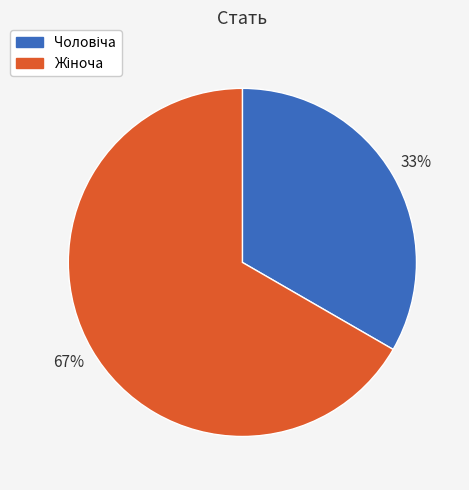

Is there a majority slice in this chart?

Yes